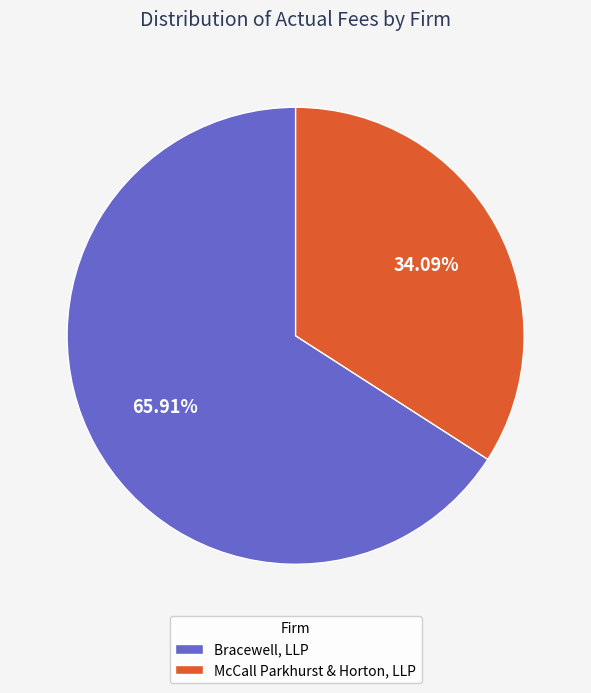

Approximately how many times larger is the value at McCall Parkhurst & Horton, LLP compared to Bracewell, LLP?

0.5